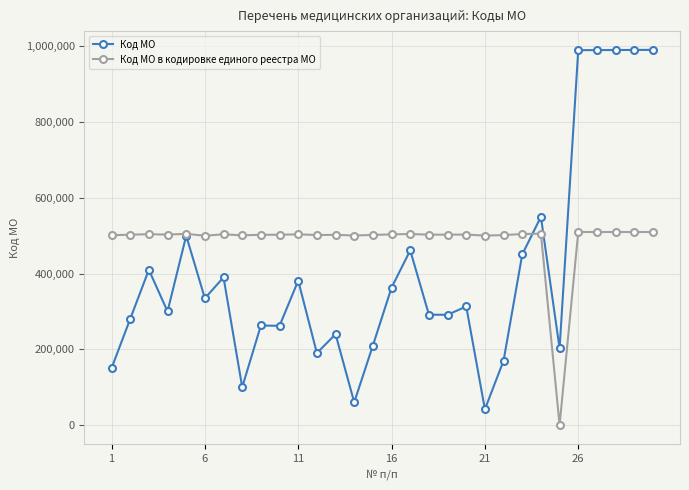

What is the highest value of the Код МО series?

990901